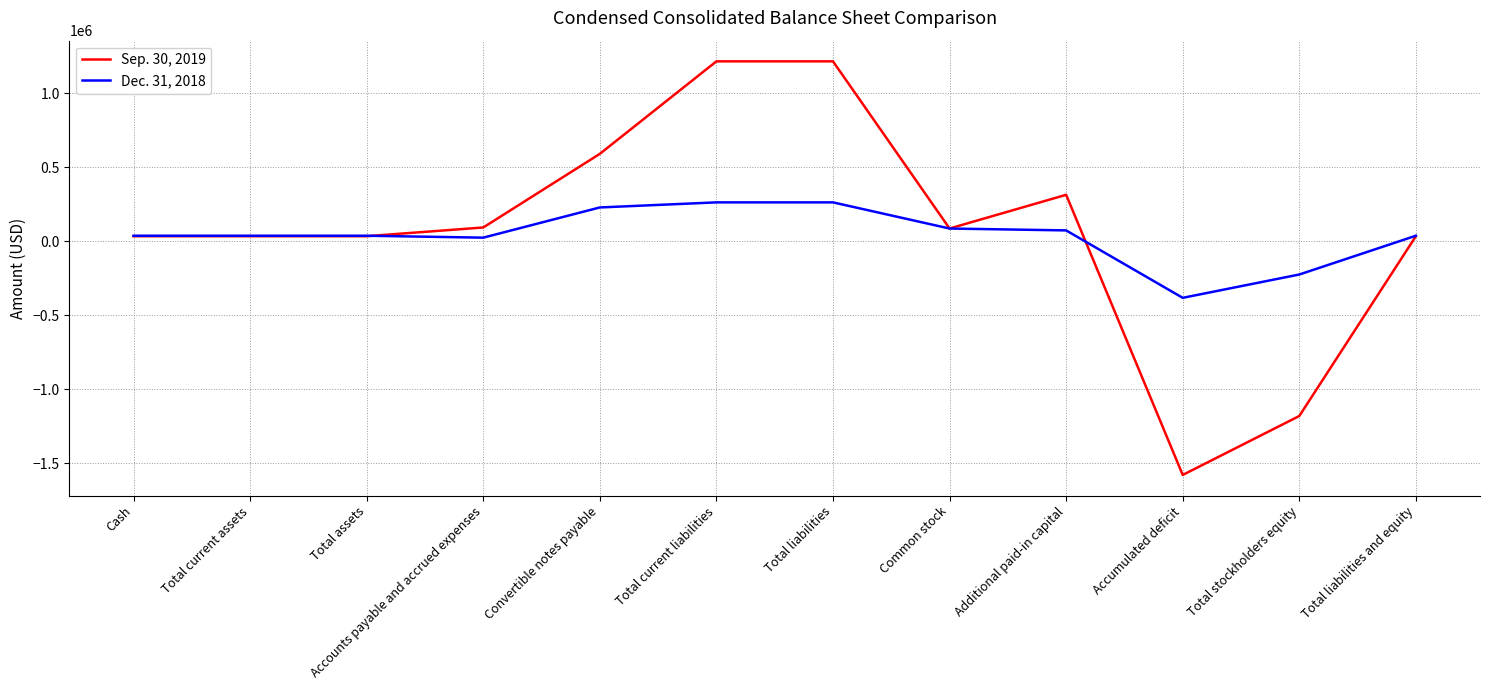

True or false: Sep. 30, 2019 has a value of -319225 at Total stockholders equity.

False